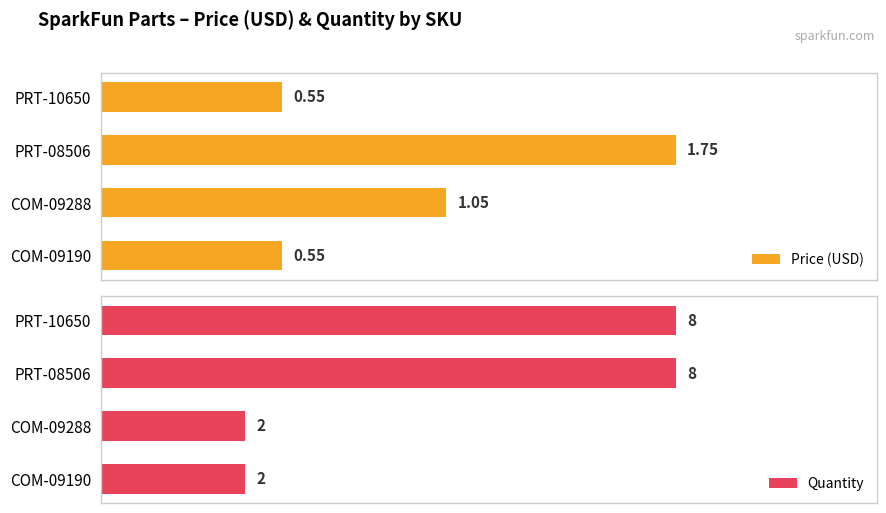

What is the minimum value shown in the chart?

0.6